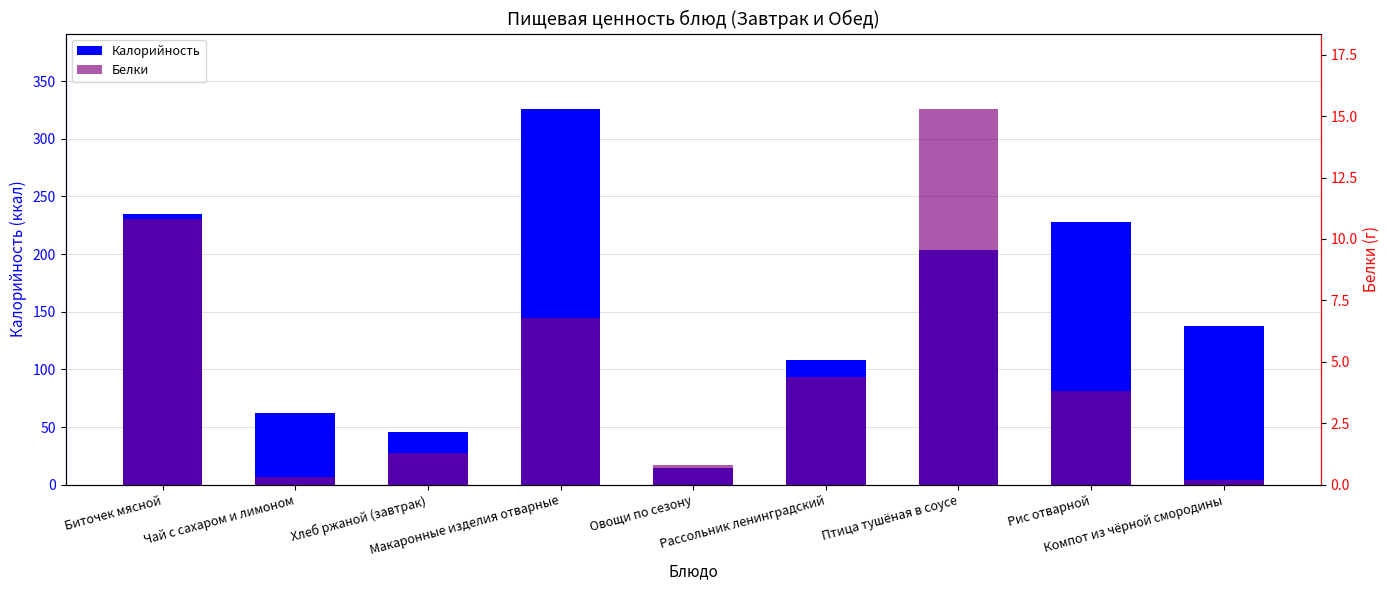

Which series has the largest total across all categories?

Калорийность